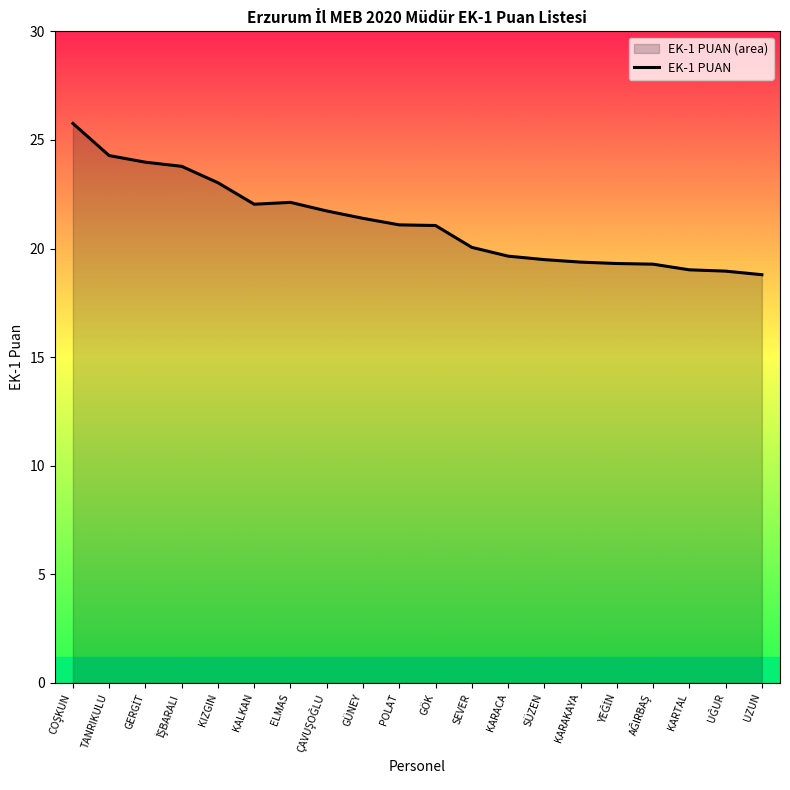

What value does the data have at GERGİT?

24.0